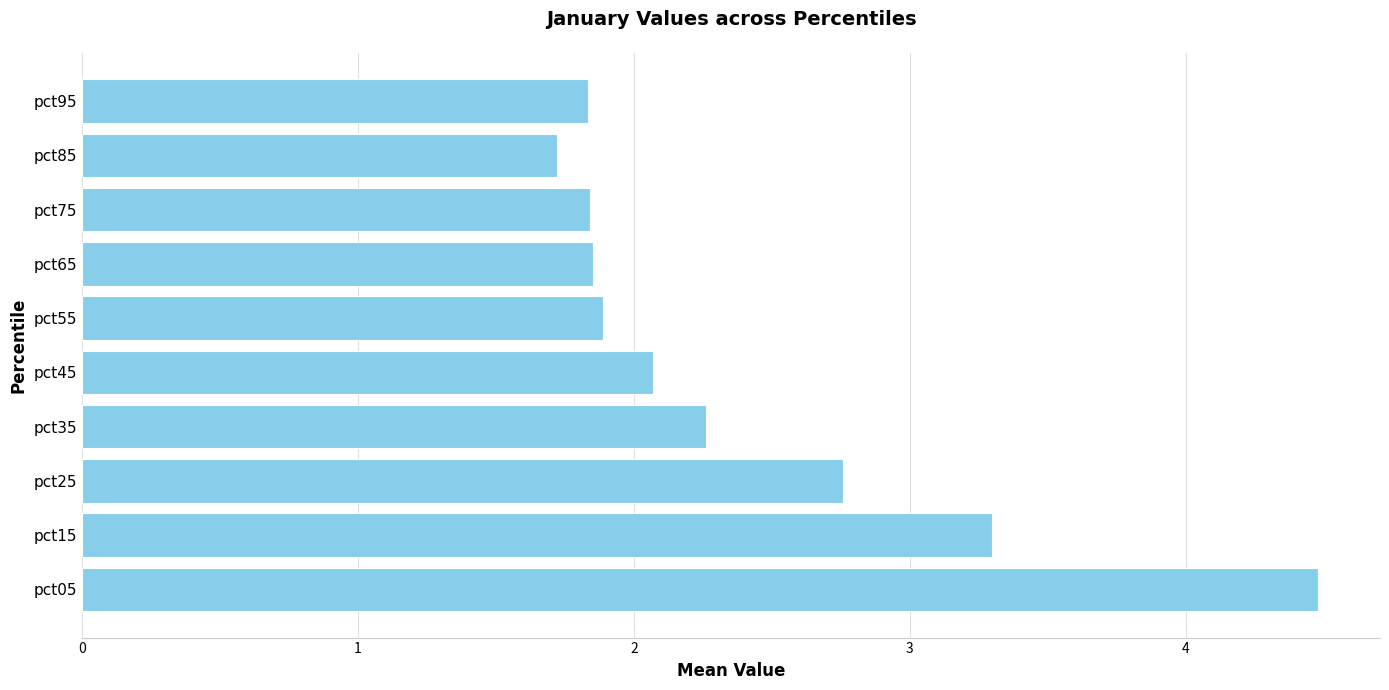

Which label corresponds to the smallest value in the chart?

pct85